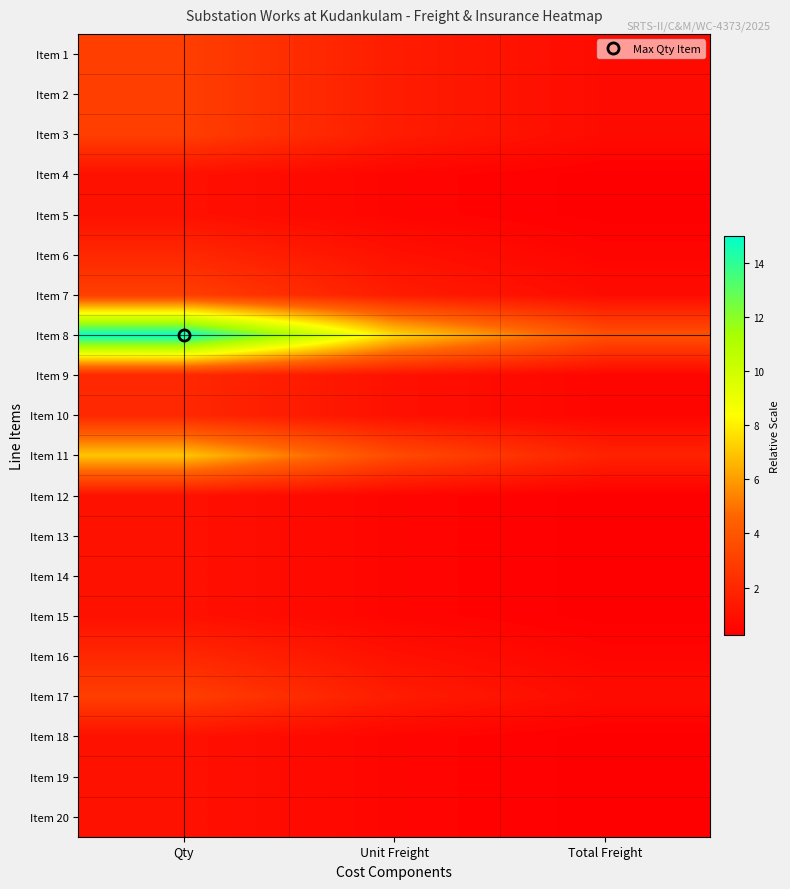

Which category has the highest value across all series?

Qty